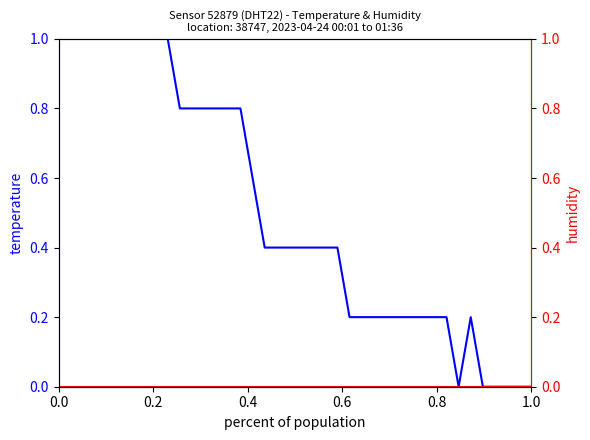

Does the chart display data point markers on the line(s)?

No